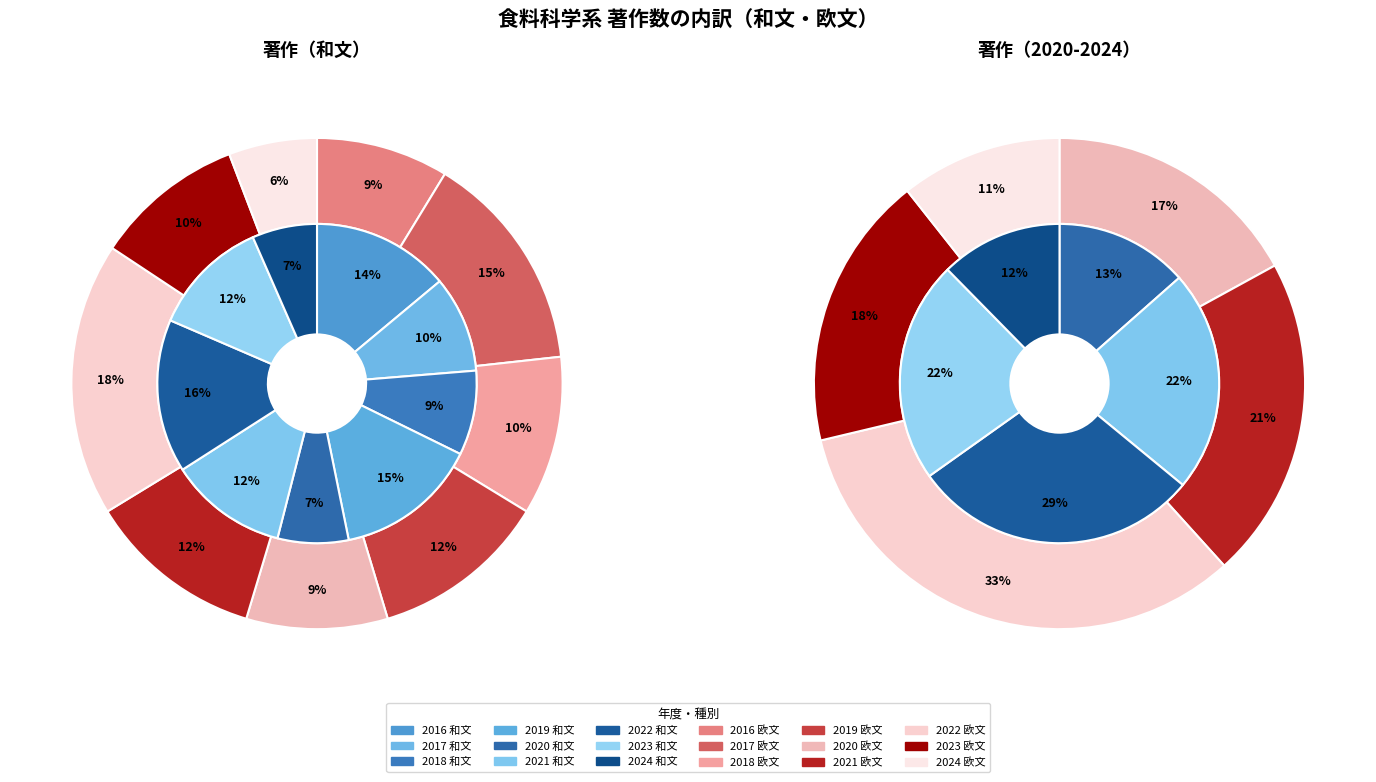

What percentage is NOT represented by 2020?

92.8%